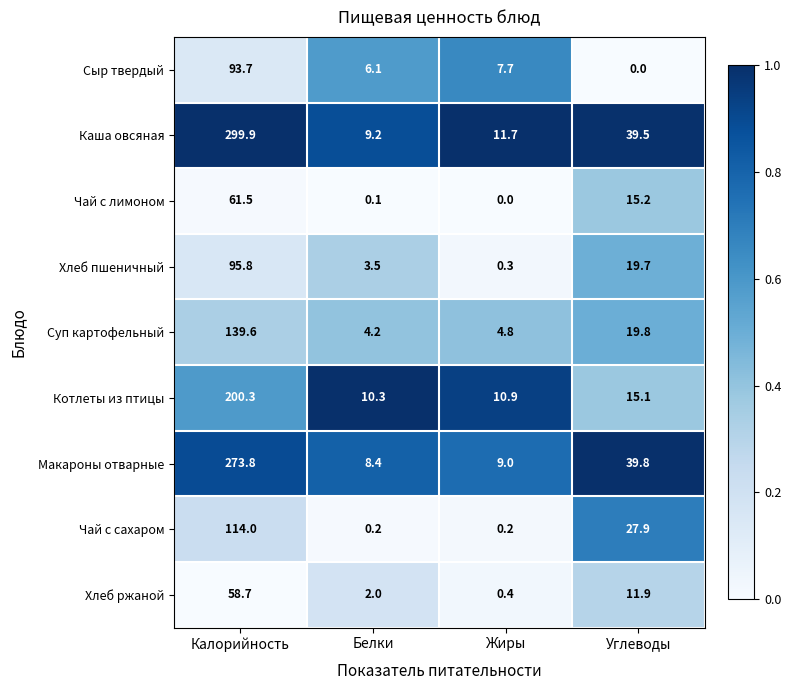

What is the maximum value shown in the chart?

299.9